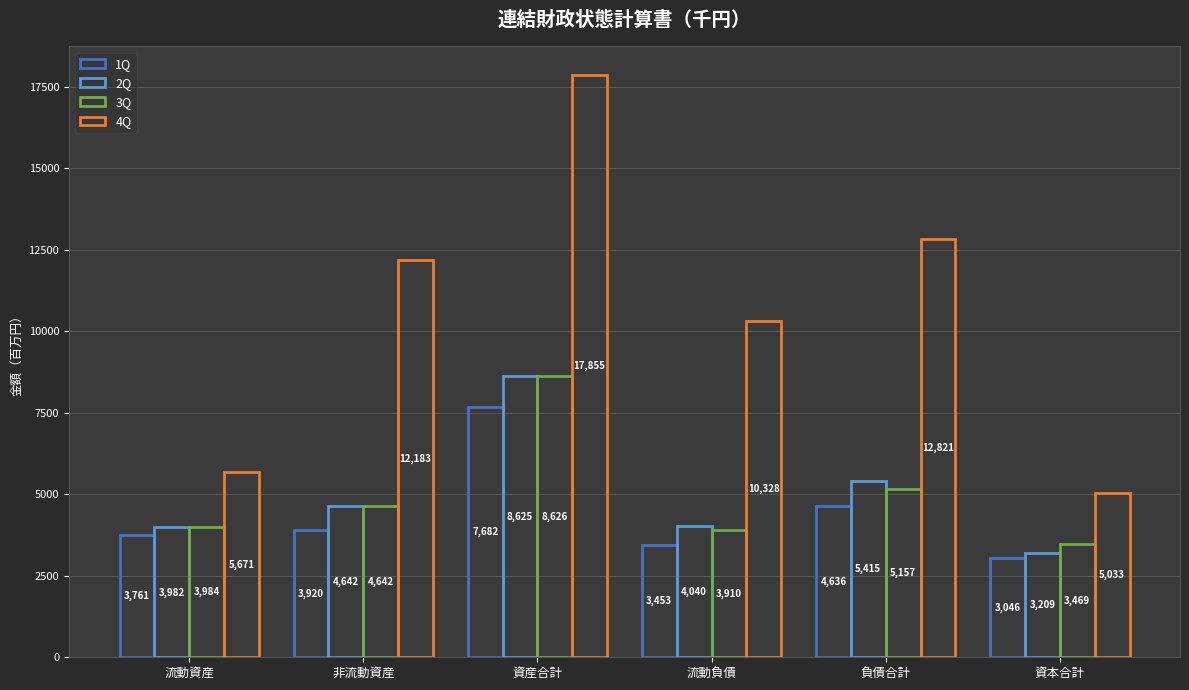

Rank the categories by 3Q value from highest to lowest.

資産合計, 負債合計, 非流動資産, 流動資産, 流動負債, 資本合計